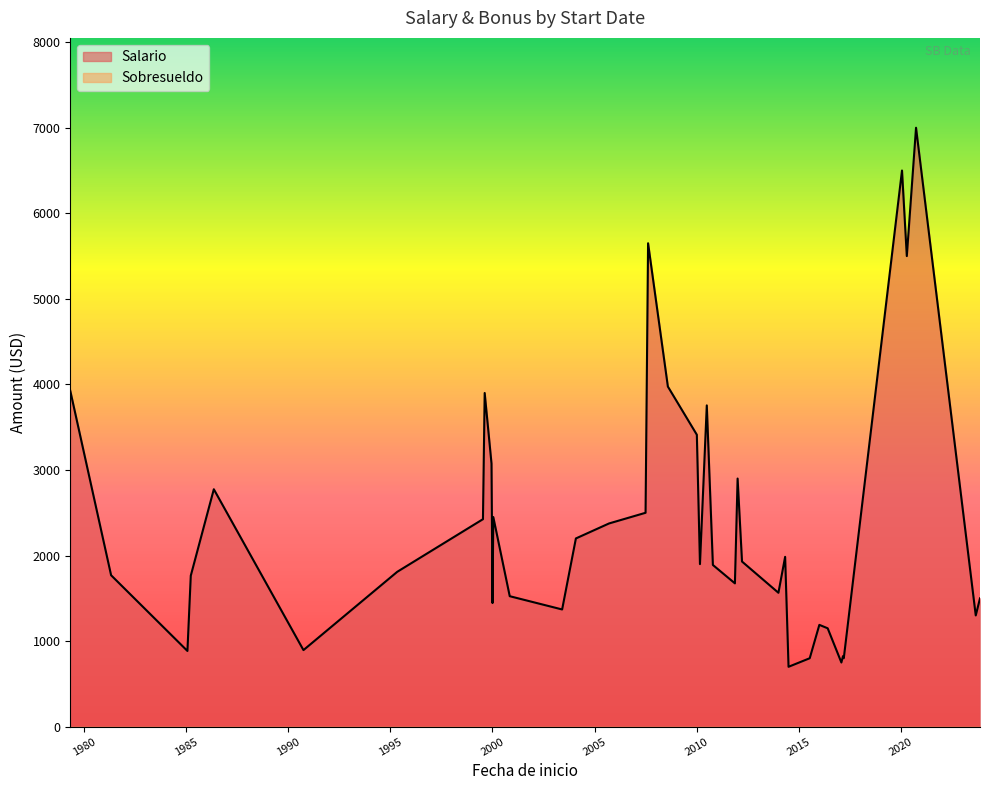

True or false: Sobresueldo has a value of 0 at 1999-12-16.

True